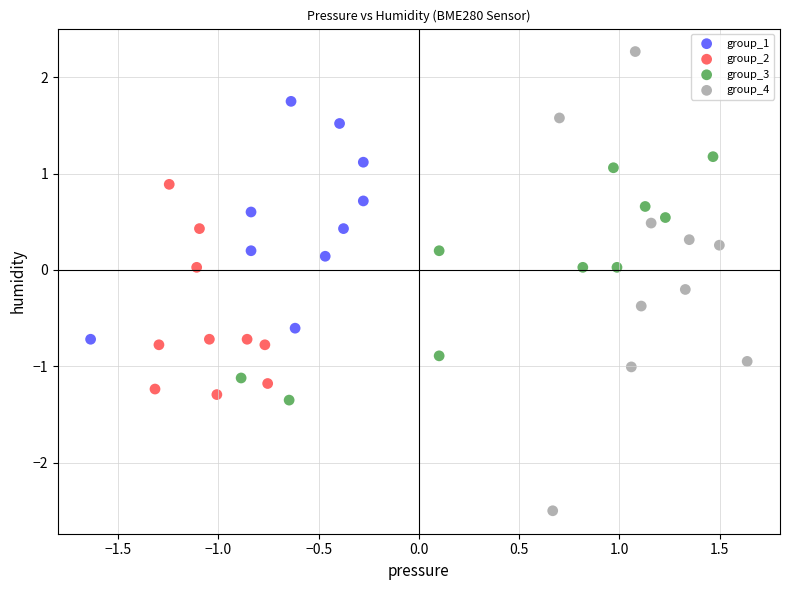

Which series has the largest Y range (max minus min)?

group_4